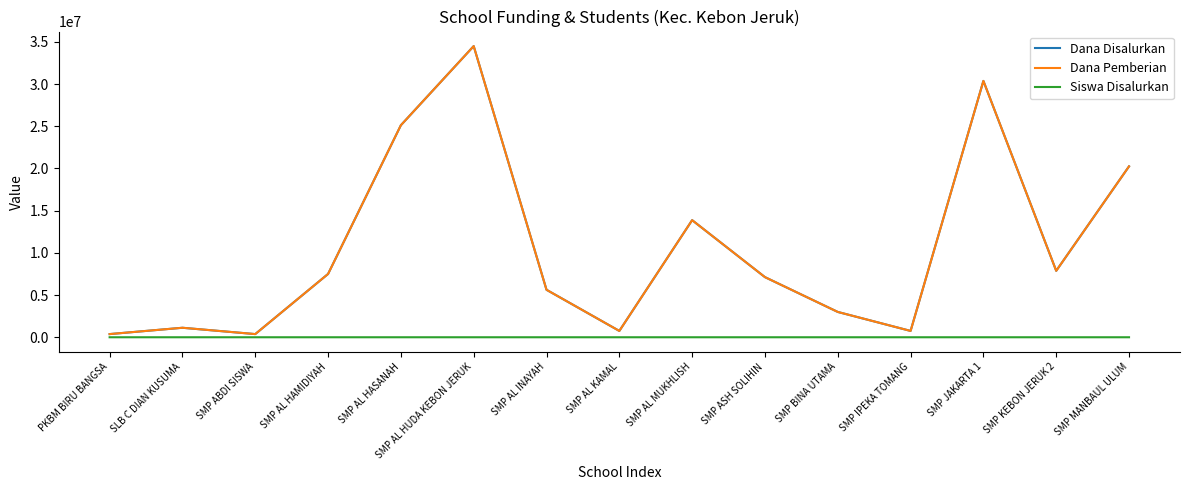

What is the maximum value for Dana Pemberian?

34500000